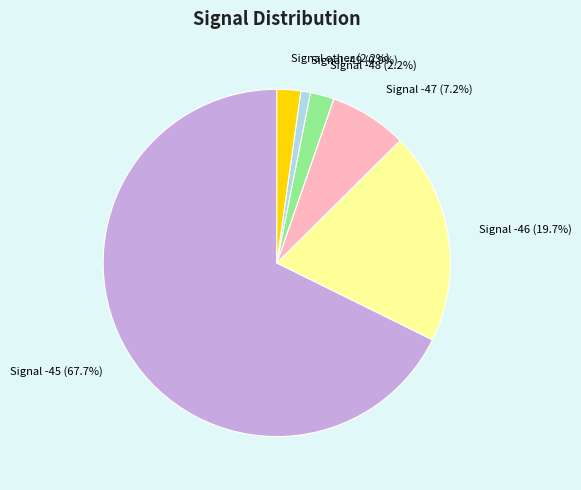

Between Signal -48 and Signal -47, which is larger?

Signal -47